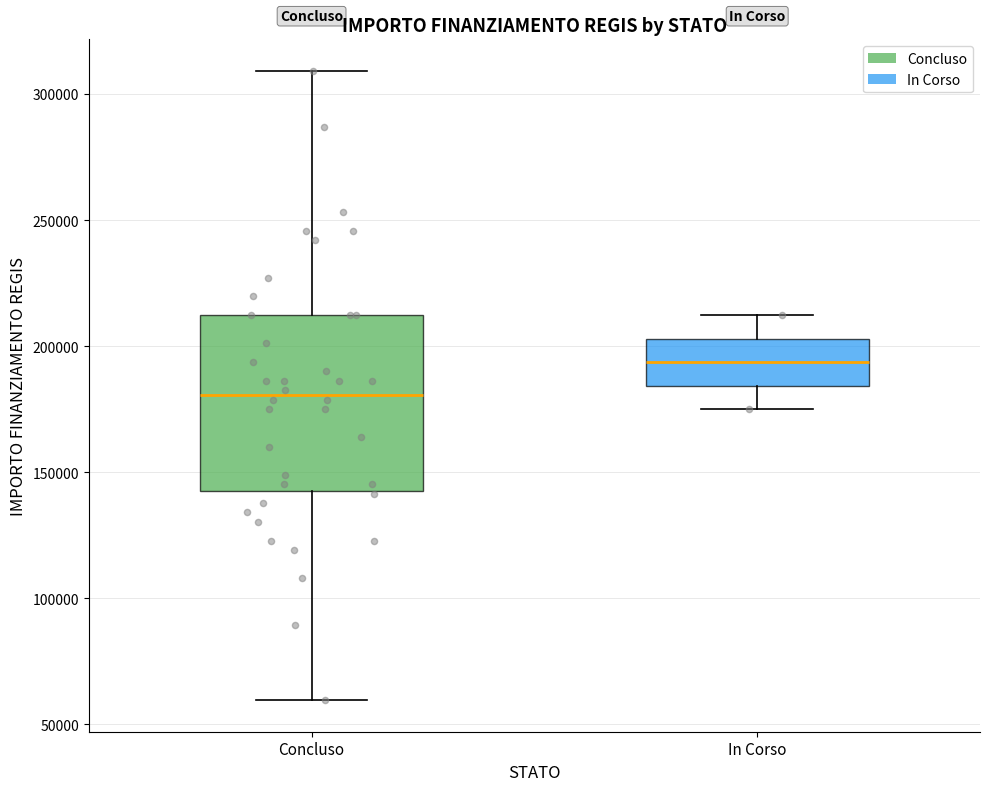

Comparing the boxes themselves (not the whiskers), which one is the tallest?

Concluso